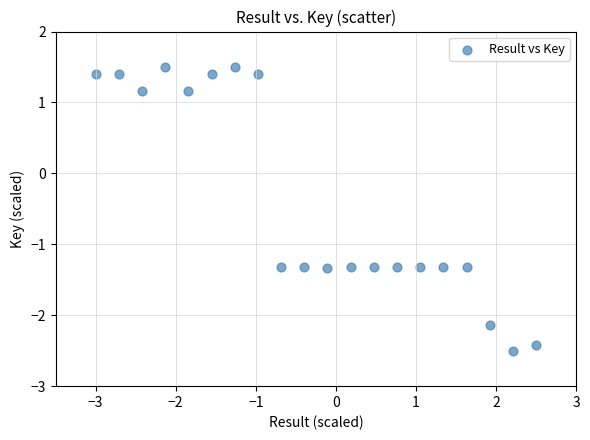

What is the range of Y values (max minus min)?

4.0